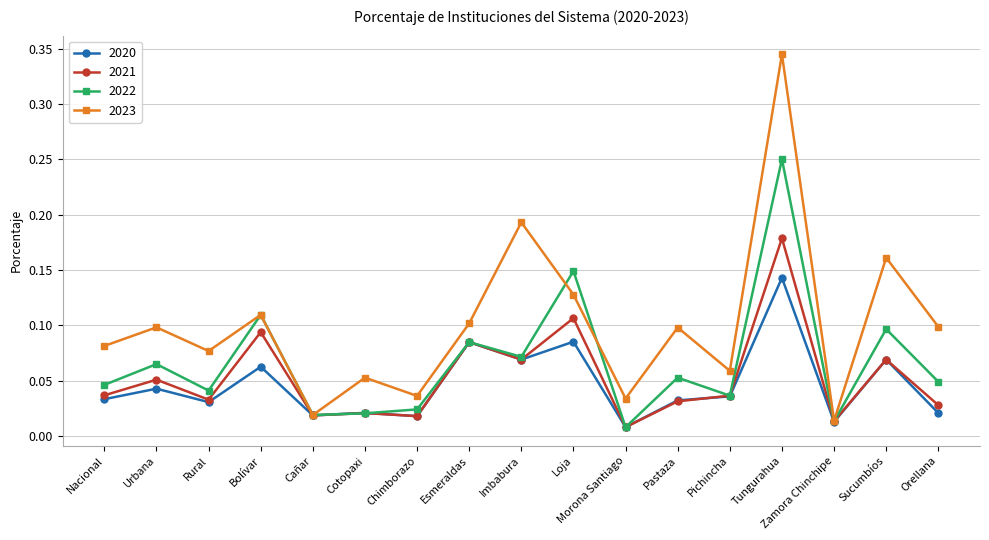

In 2022, how many points are higher than both neighbors (excluding endpoints)?

7